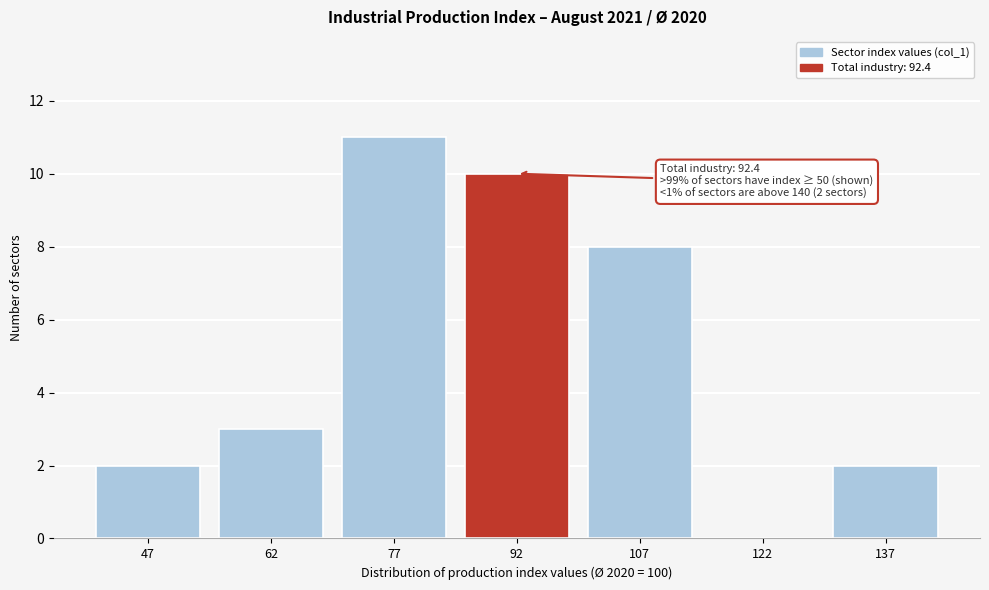

Reading left to right, what are all the values shown in this chart?

47=2	62=3	77=11	92=10	107=8	122=0	137=2